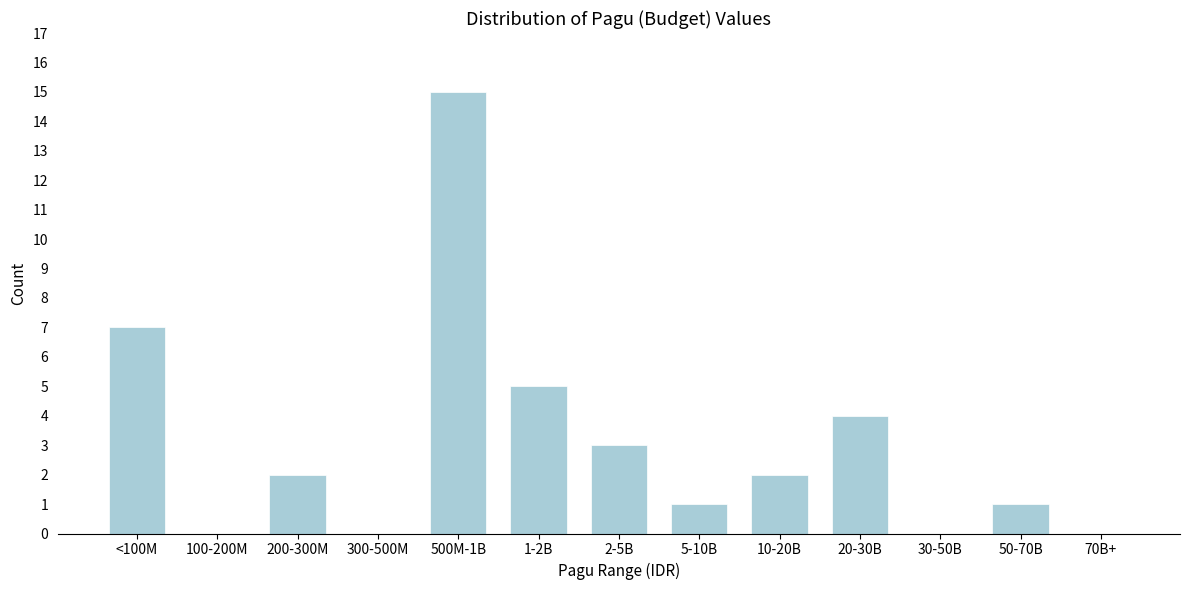

Reading right to left, extract all data points from this chart.

70B+=0	50-70B=1	30-50B=0	20-30B=4	10-20B=2	5-10B=1	2-5B=3	1-2B=5	500M-1B=15	300-500M=0	200-300M=2	100-200M=0	<100M=7